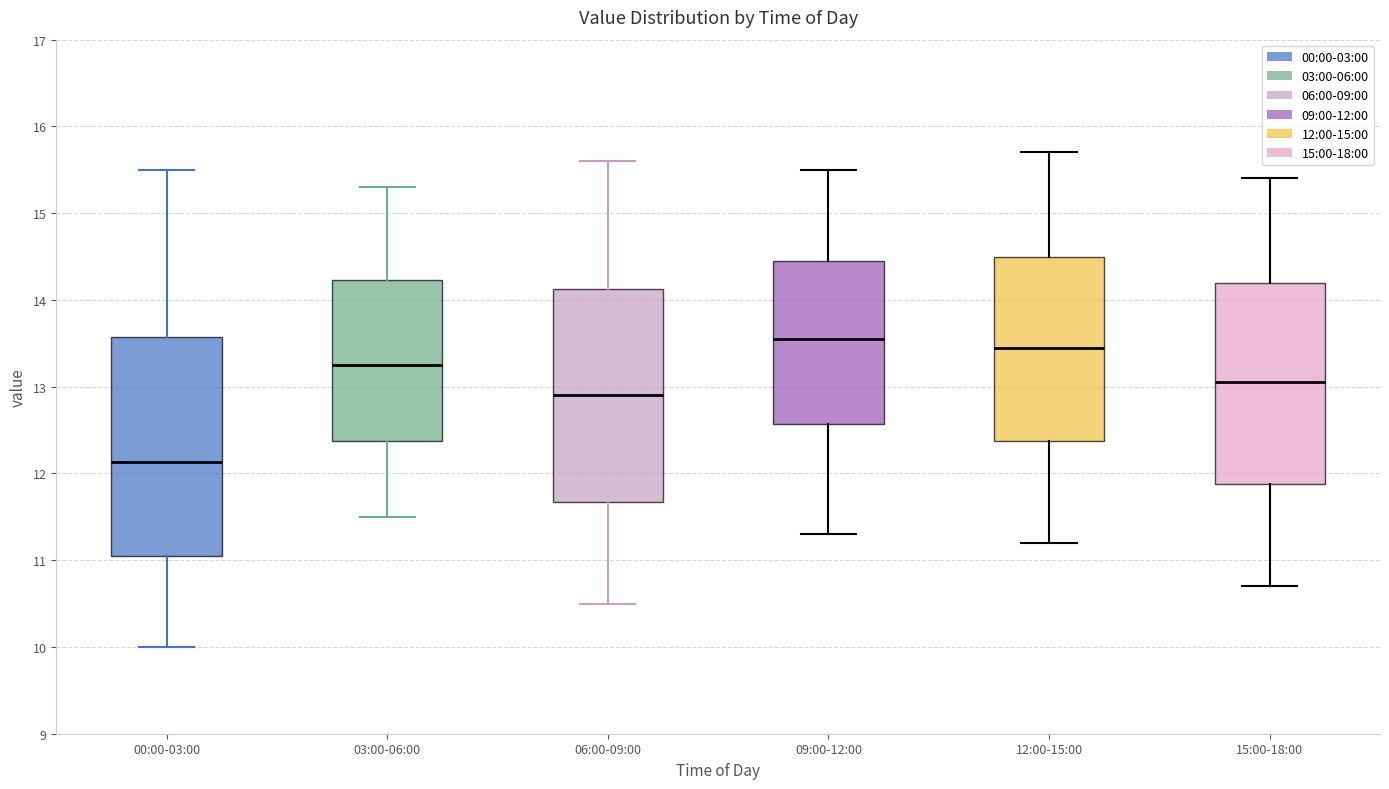

Where does the lower whisker of the box for 09:00-12:00 end on the y-axis? The values are not printed on the chart, so give them approximately, as read against the axis.

11.3